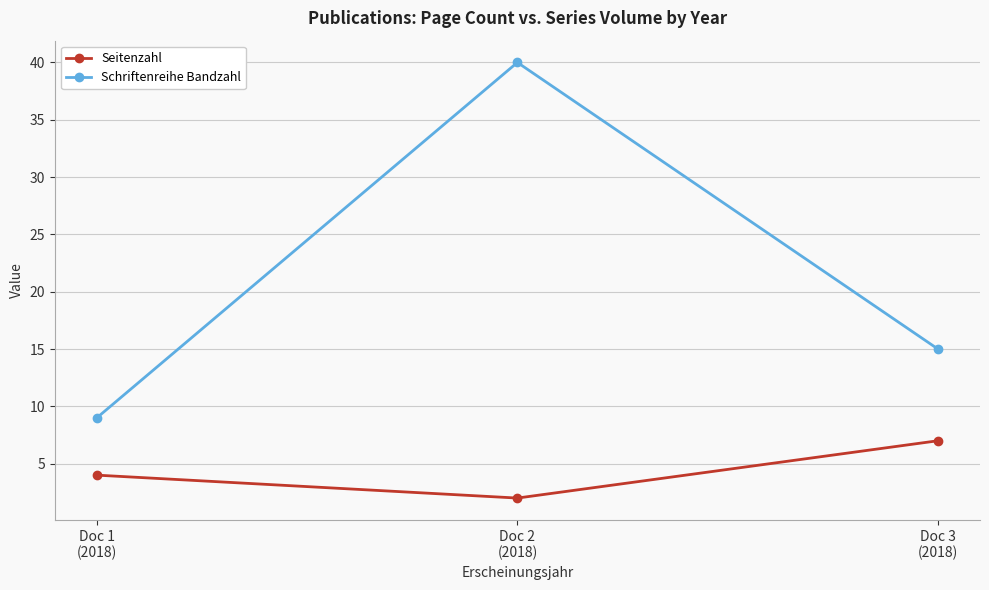

Is this an area chart (filled region under the line)?

No